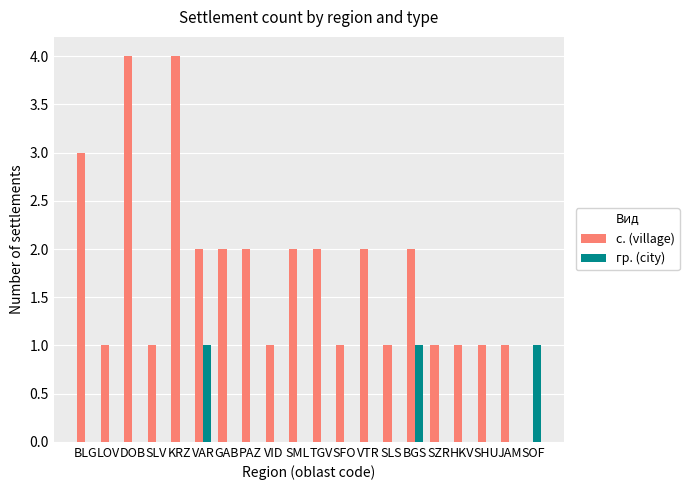

Which series has the largest total across all categories?

с. (village)